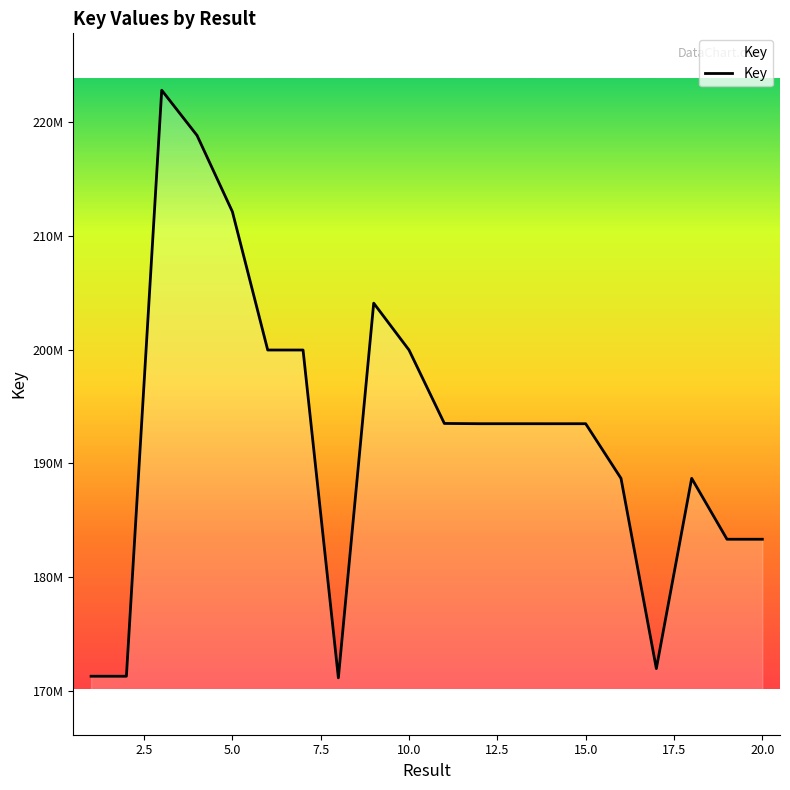

Is this an area chart (filled region under the line)?

Yes